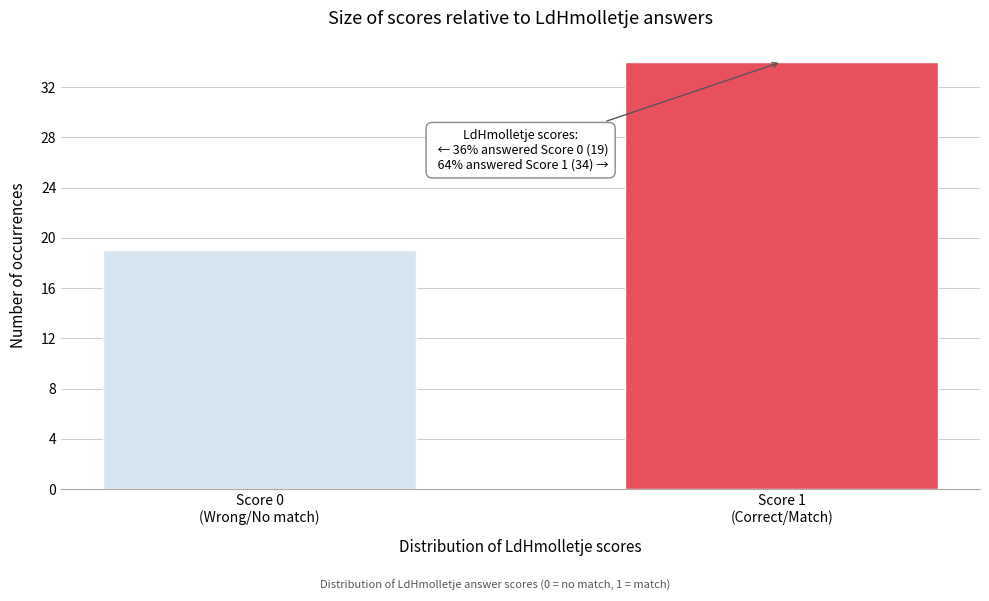

Reading right to left, what are all the values shown in this chart?

34	19